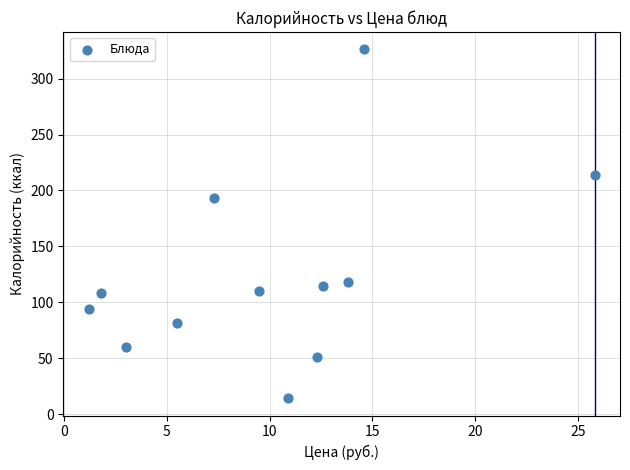

What is the range of X values (max minus min)?

24.6